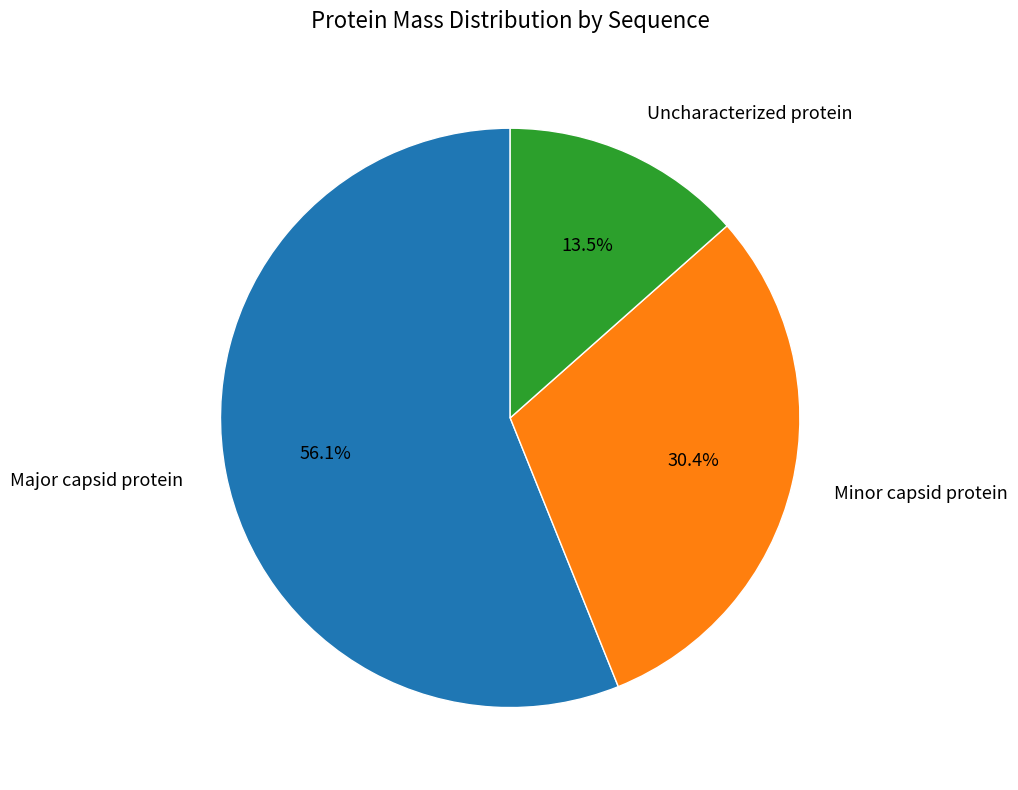

Does Minor capsid protein account for over 50% of the chart?

No